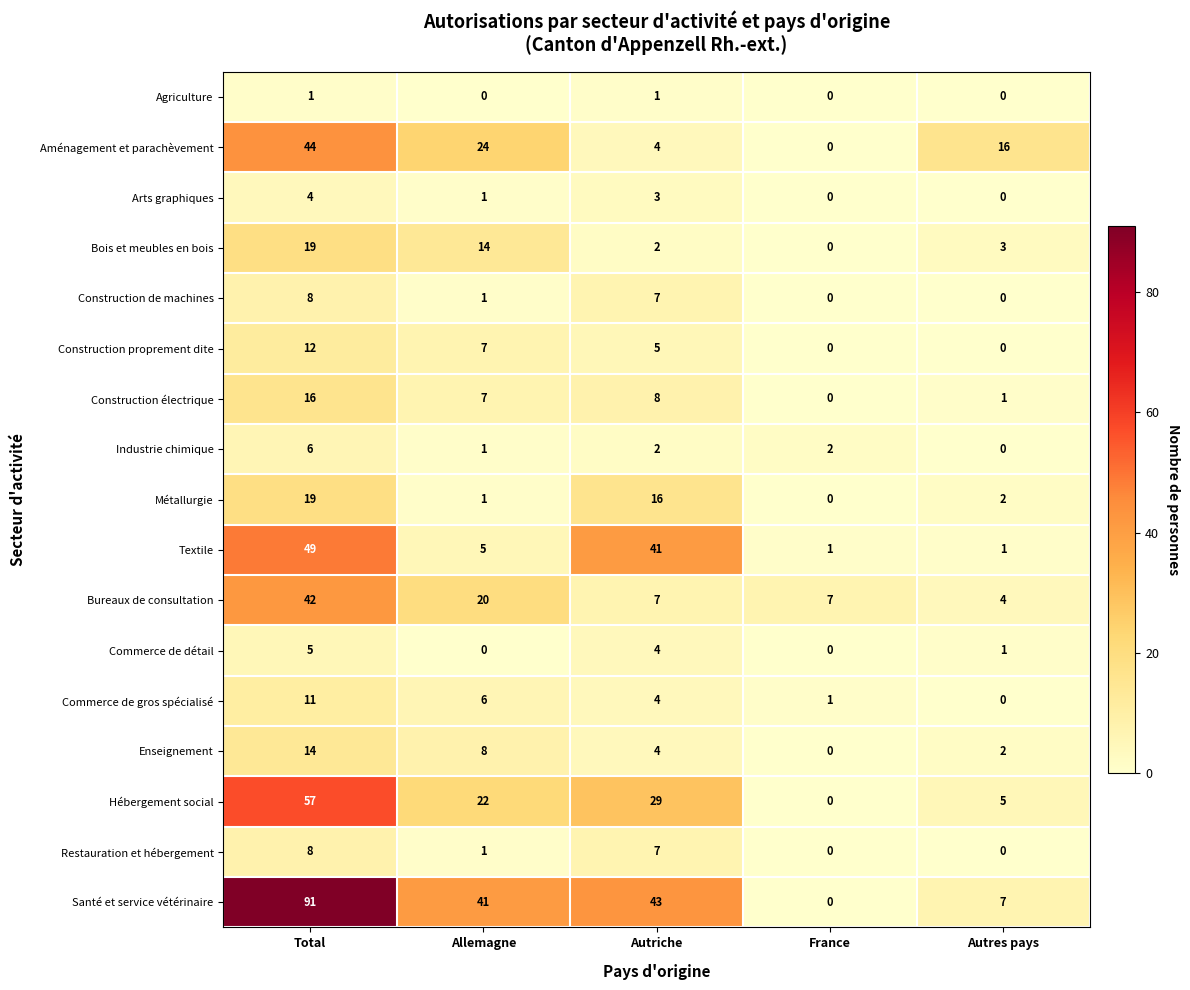

What is the greatest value displayed?

91